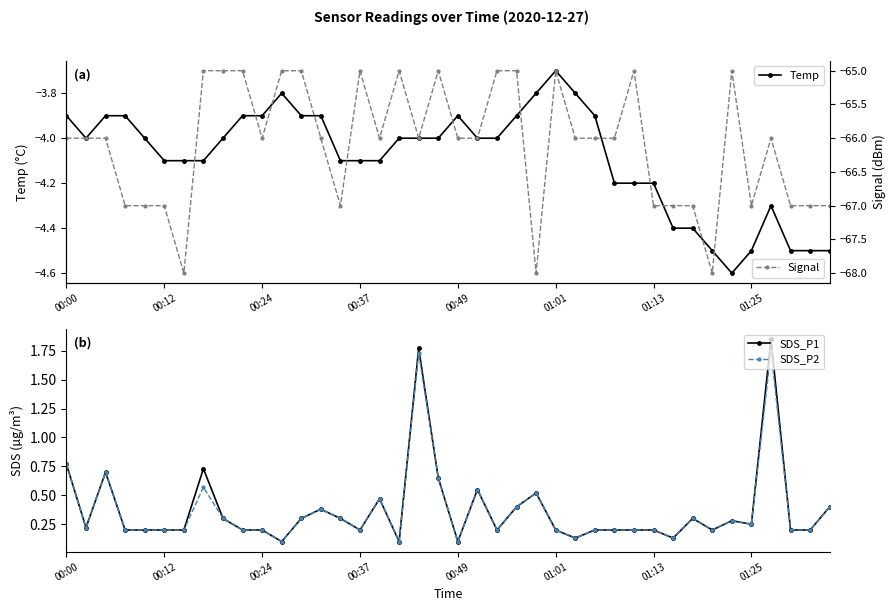

What is the maximum value shown in the chart?

1.9